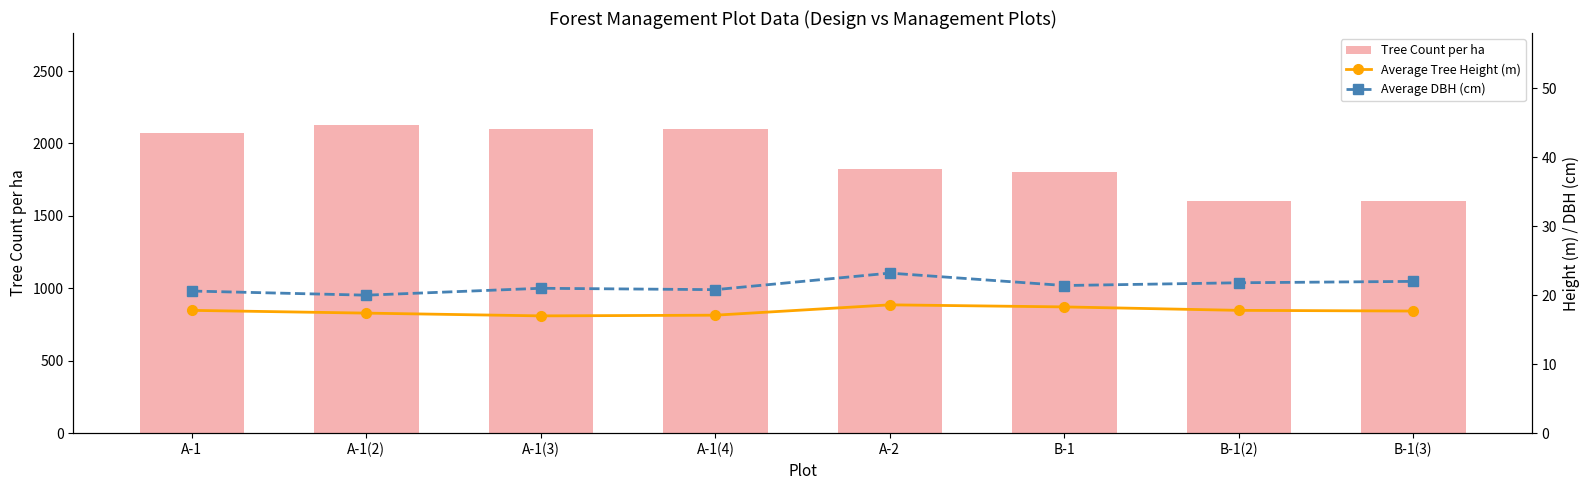

What are all the series names shown in the legend?

Tree Count per ha, Average Tree Height (m), Average DBH (cm)